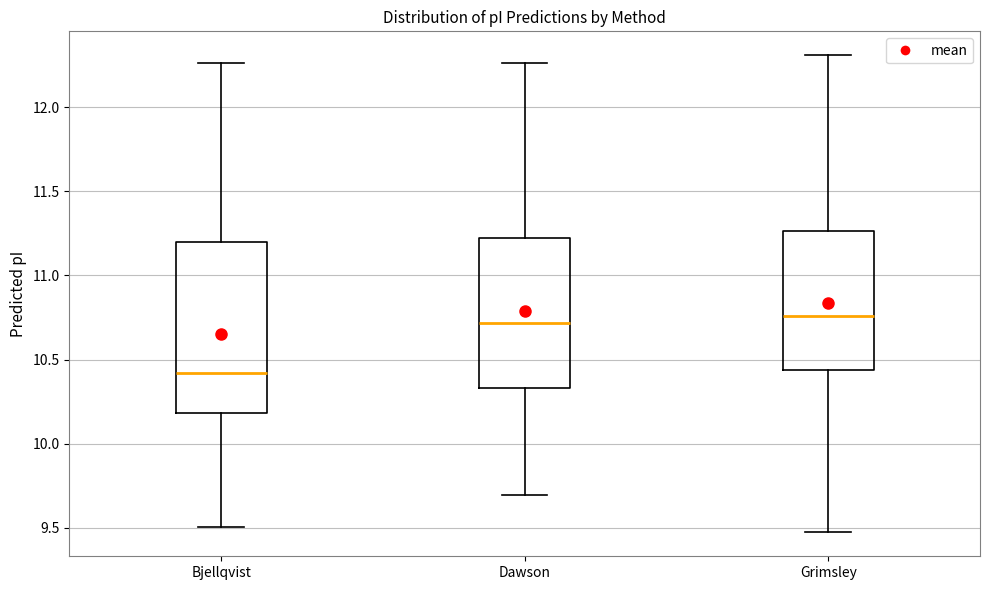

Reading left to right, transcribe this box plot: for each box, give where its median line is, the range the box spans, and where its two whiskers end, as read against the y-axis. The values are not printed on the chart, so give them approximately, as read against the axis.

Bjellqvist: median 10.40, box 10.20 to 11.20, whiskers 9.50 to 12.25
Dawson: median 10.70, box 10.35 to 11.20, whiskers 9.70 to 12.25
Grimsley: median 10.75, box 10.45 to 11.25, whiskers 9.45 to 12.30